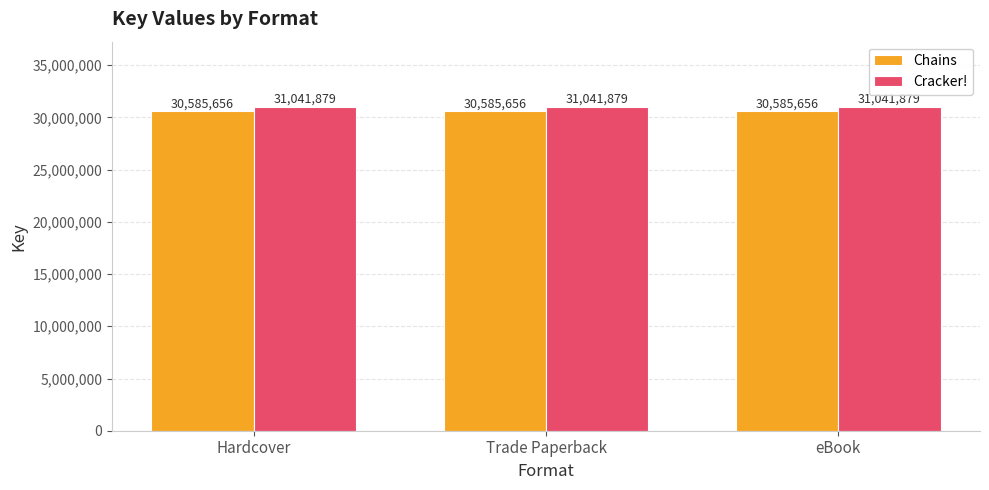

What is the approximate value of Chains at eBook?

30585656